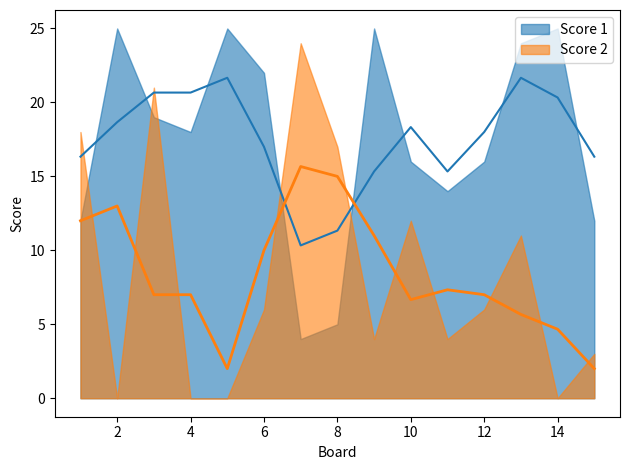

Where do Score 1 and Score 2 first cross each other?

1 and 2